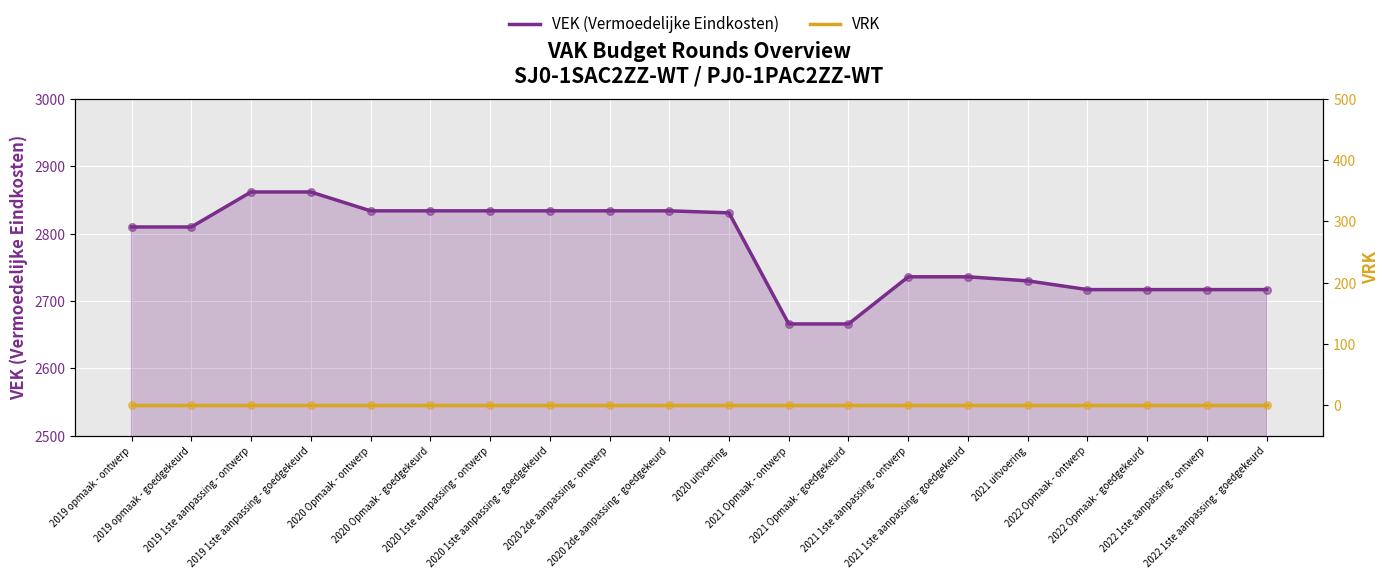

At which category is the sum across all series the highest?

2019 1ste aanpassing - ontwerp